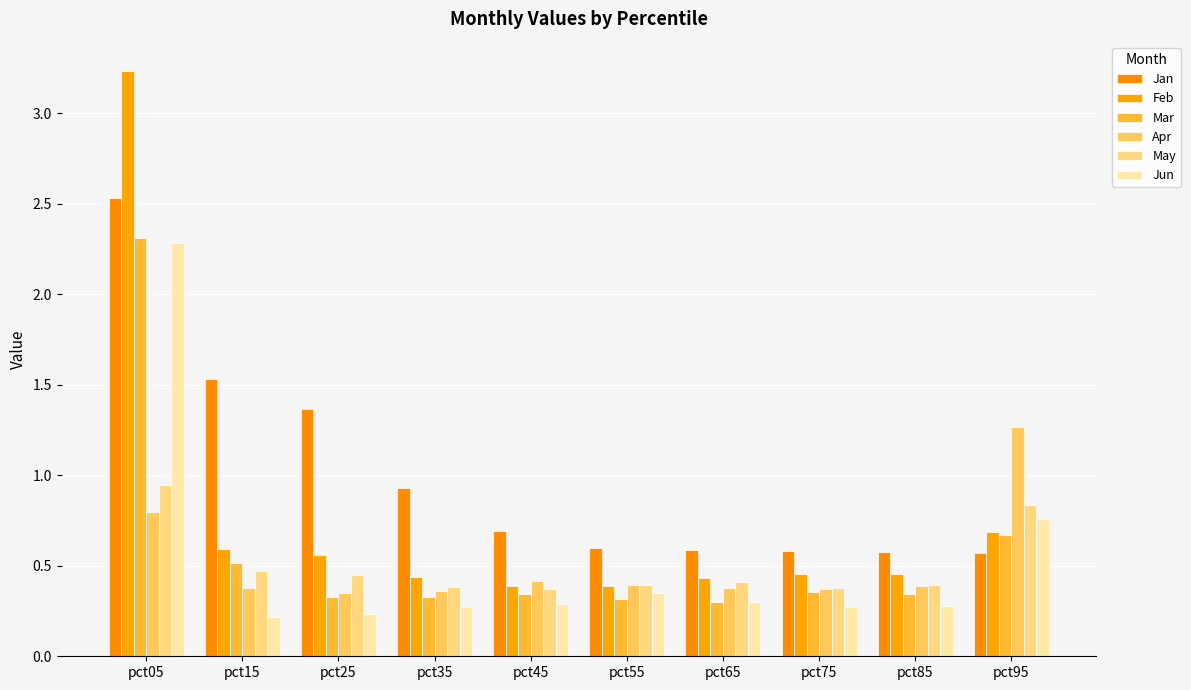

Is it true that Jan equals 0.6 at pct55?

True